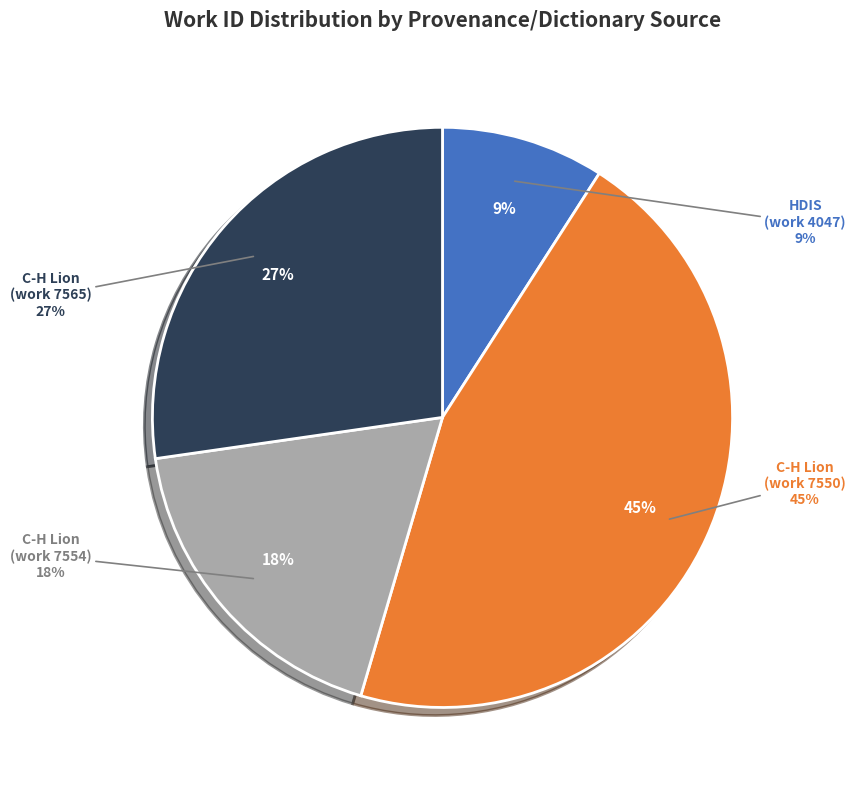

To the nearest percent, what is the average slice percentage?

25%